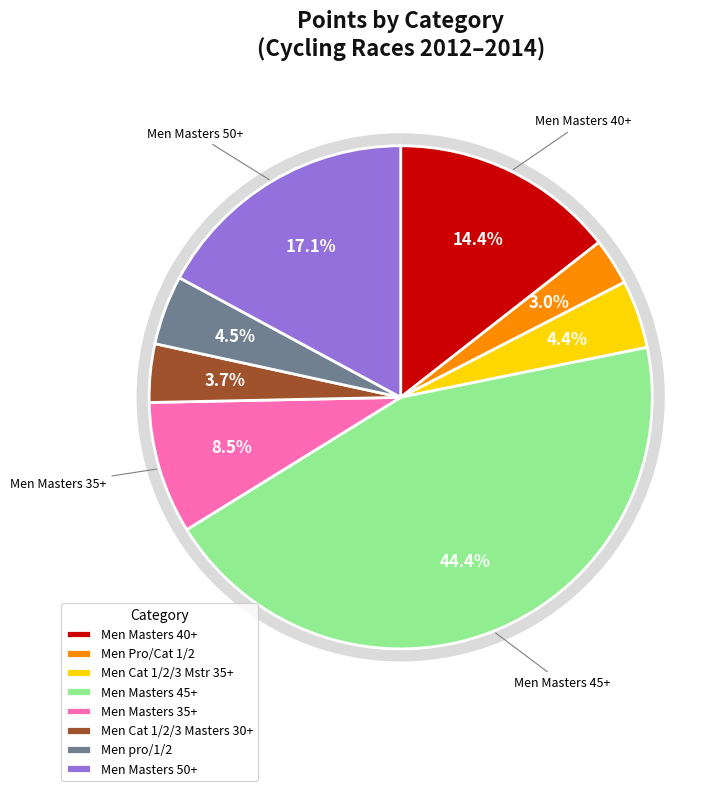

Rank the categories by value from lowest to highest.

Men Pro/Cat 1/2, Men Cat 1/2/3 Masters 30+, Men Cat 1/2/3 Mstr 35+, Men pro/1/2, Men Masters 35+, Men Masters 40+, Men Masters 50+, Men Masters 45+